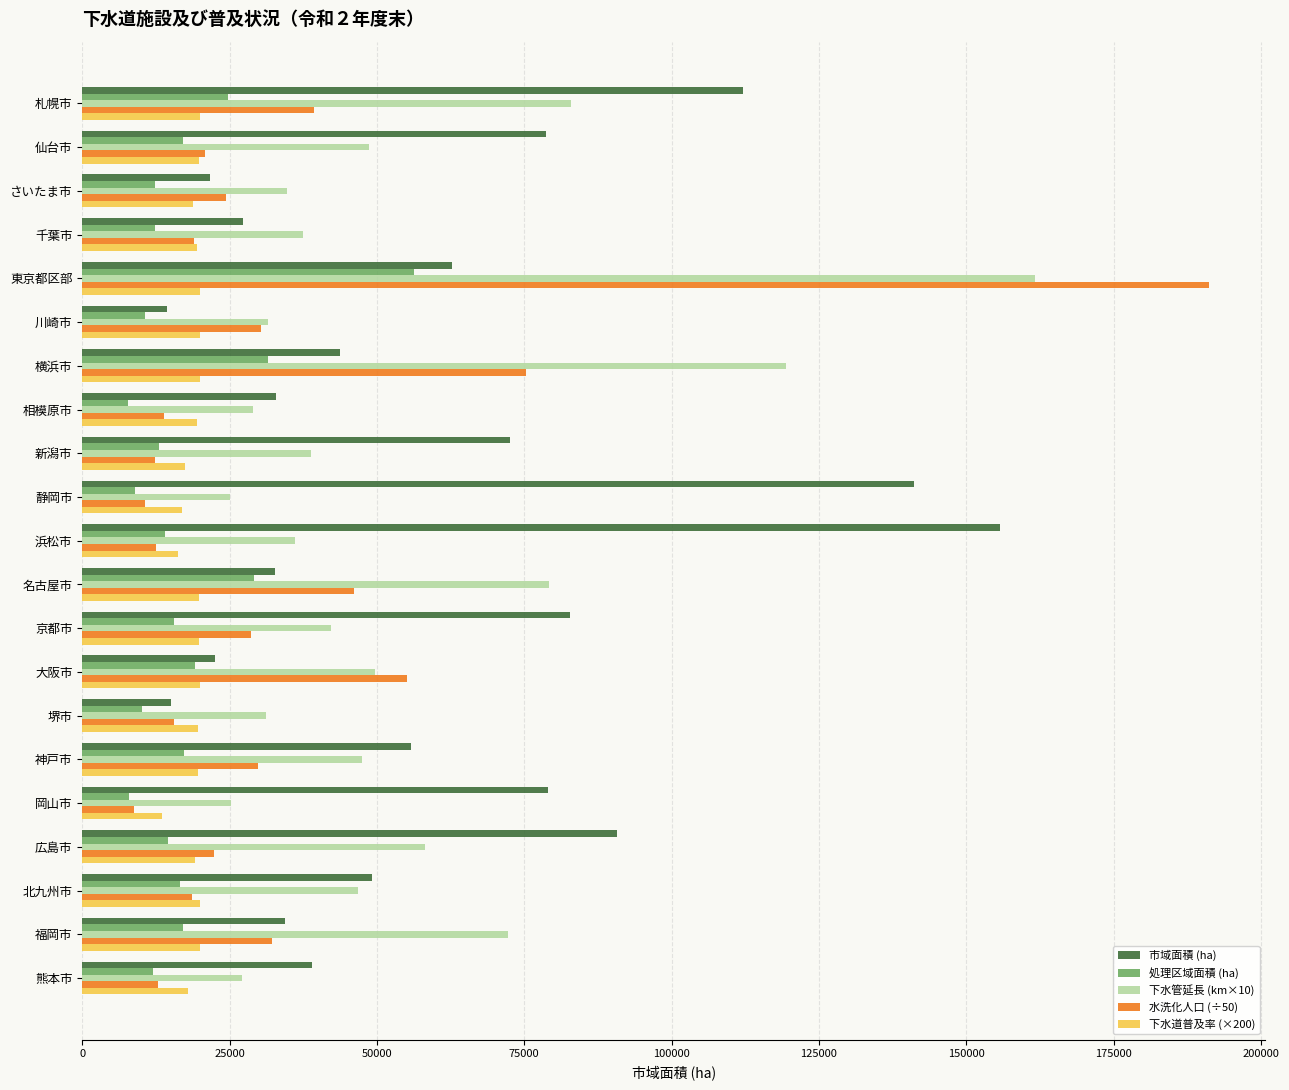

Between 相模原市 and 大阪市, which series saw the biggest shift?

水洗化人口 (÷50)